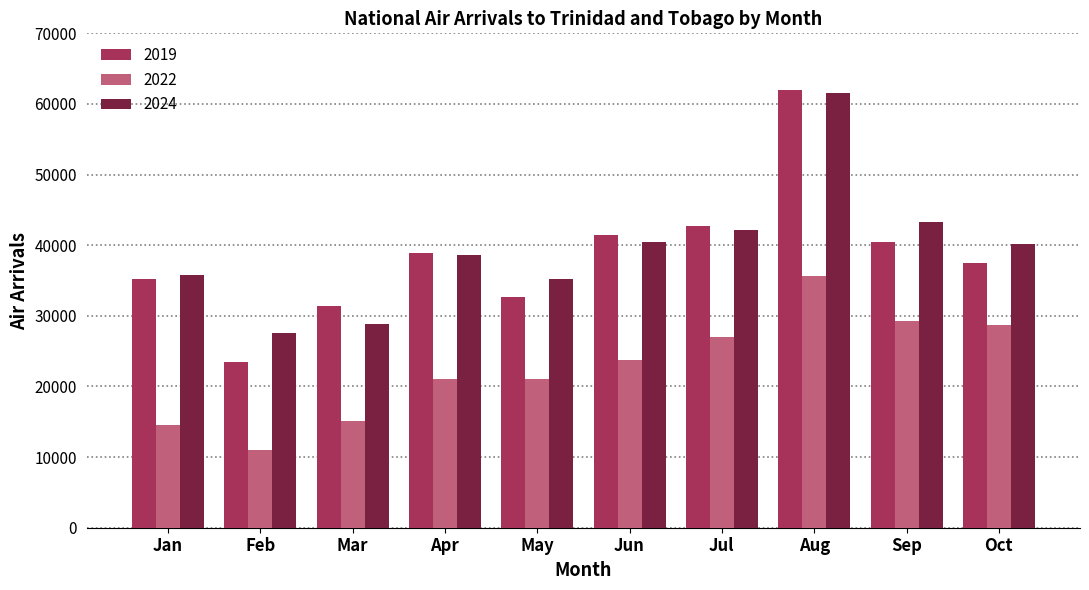

Is it true that 2024 equals 27616 at Feb?

True